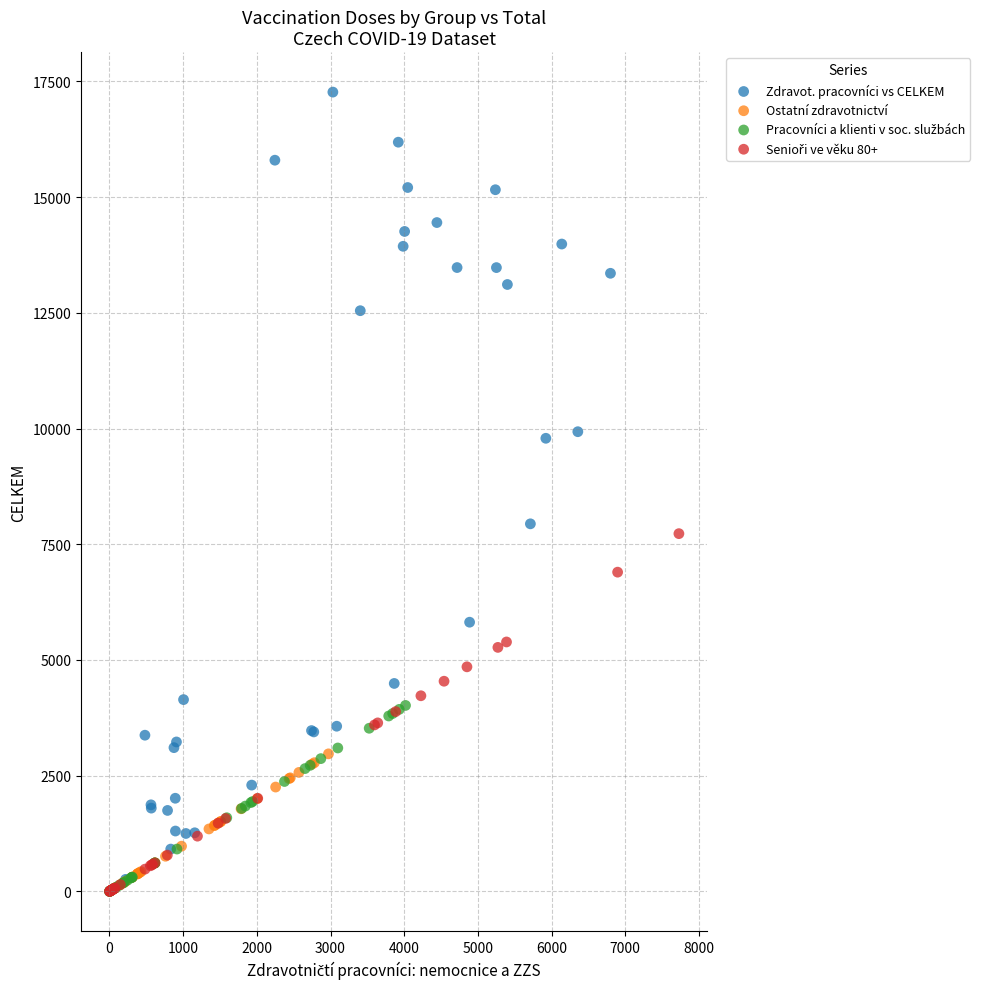

Which series has the widest spread of Y values?

Zdravot. pracovníci vs CELKEM